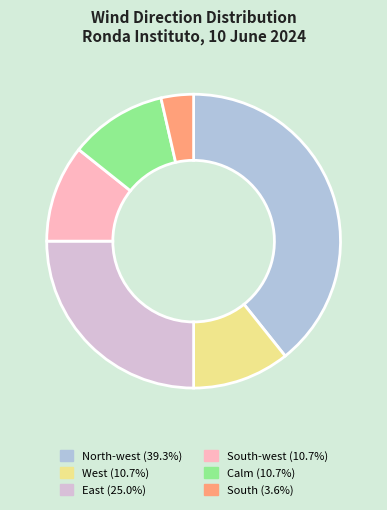

How many segments does this pie chart have?

6